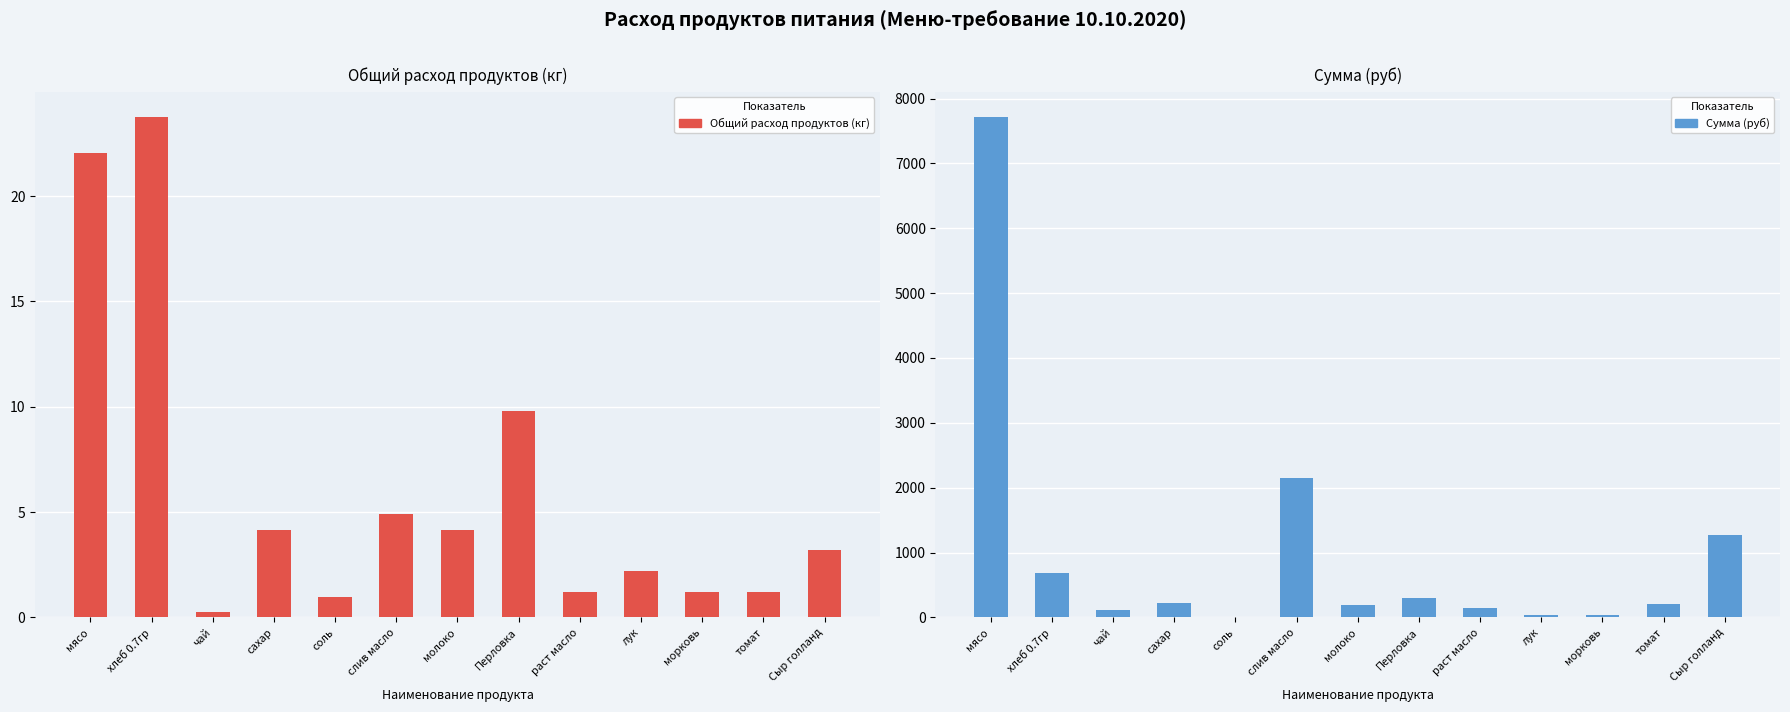

What is the minimum value shown in the chart?

0.2